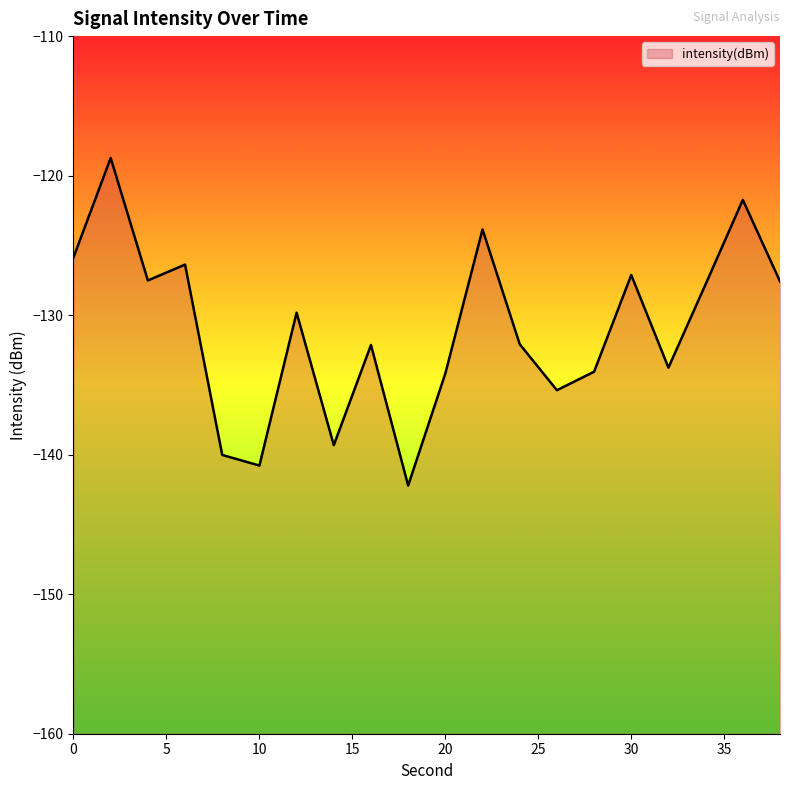

Count the number of values greater than -129.

9